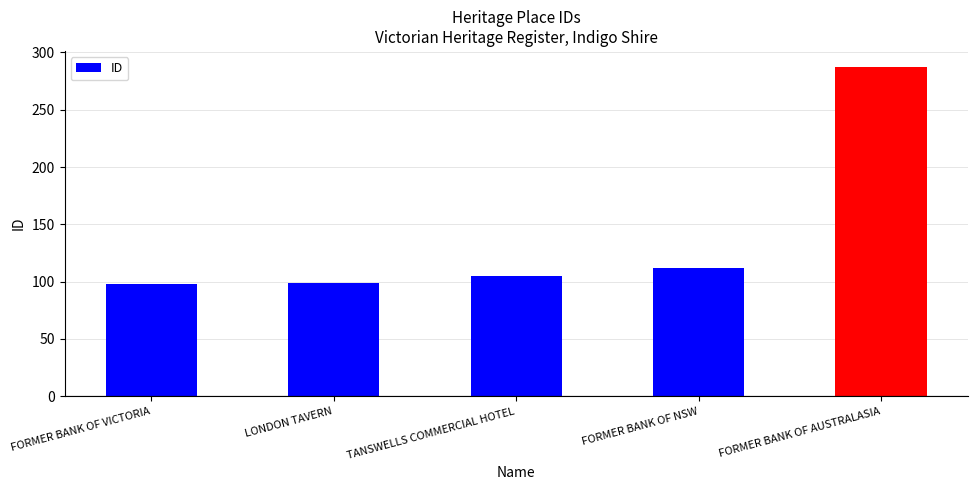

What is the value of the 5th bar from the left?

287